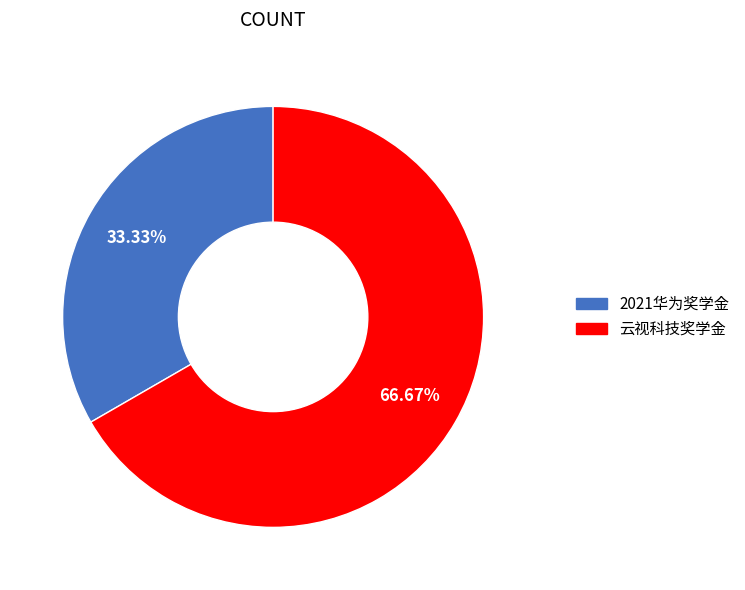

Is 2021华为奖学金 the majority of the pie?

No